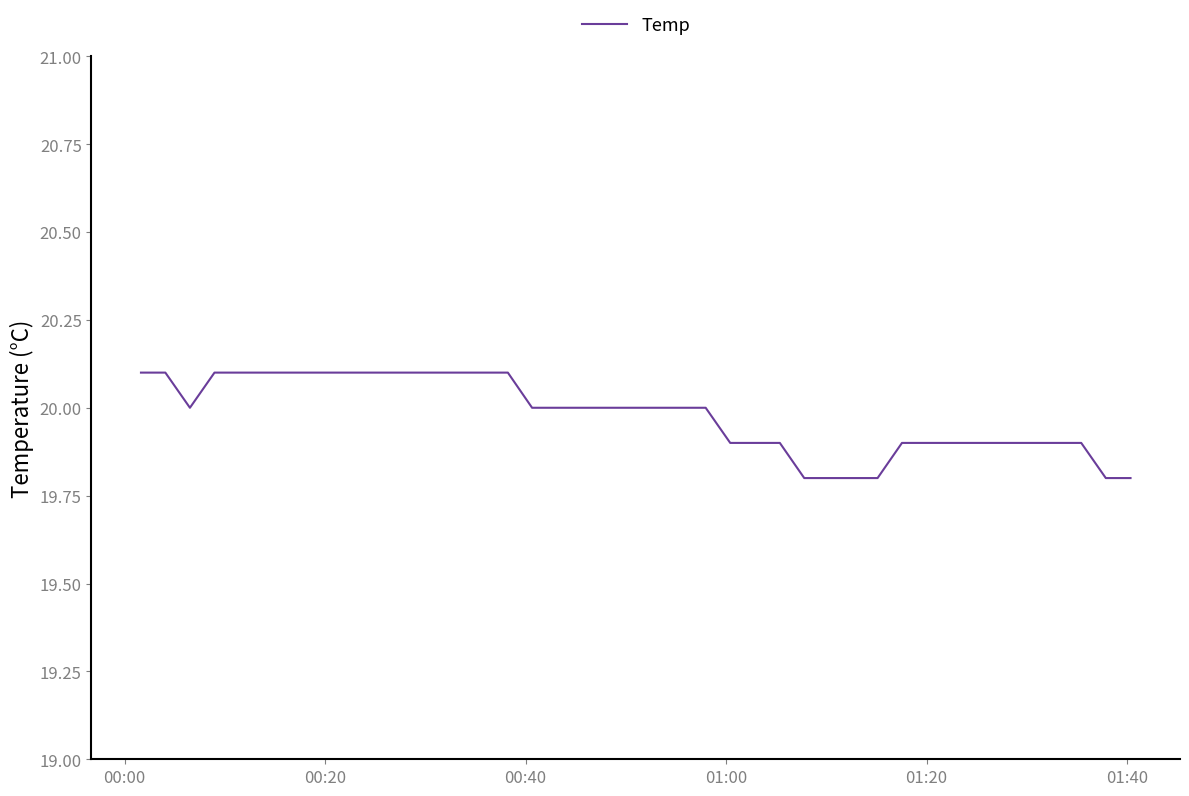

What is the smallest value displayed?

19.8